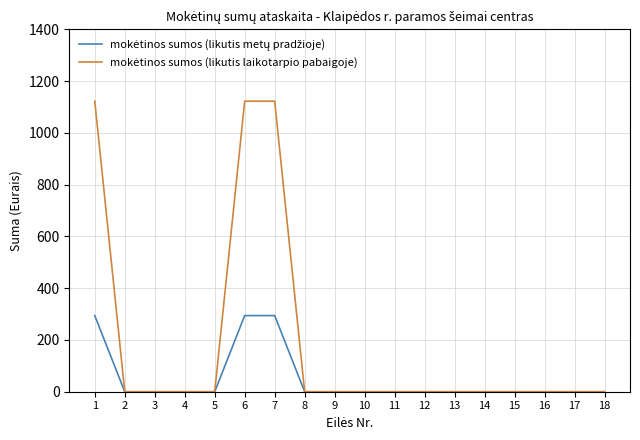

True or false: mokėtinos sumos (likutis metų pradžioje) and mokėtinos sumos (likutis laikotarpio pabaigoje) intersect in this chart.

False